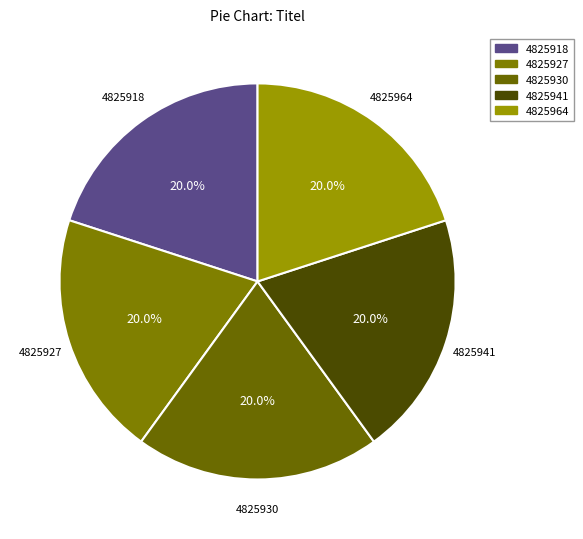

Is there any slice that represents more than half of the pie?

No